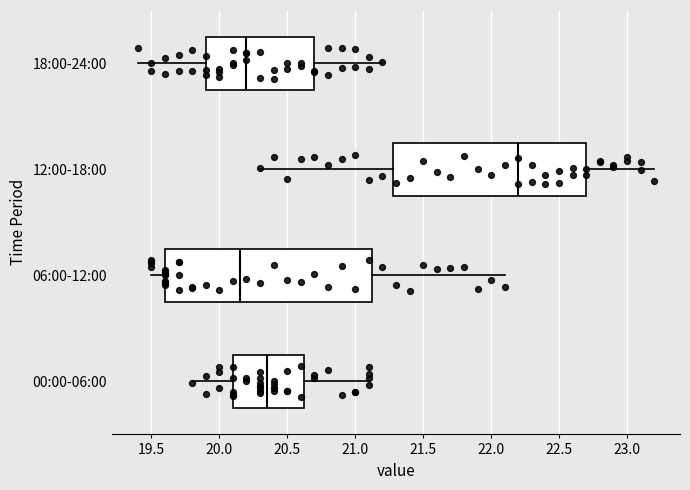

Which box's median line is the furthest to the left?

06:00-12:00